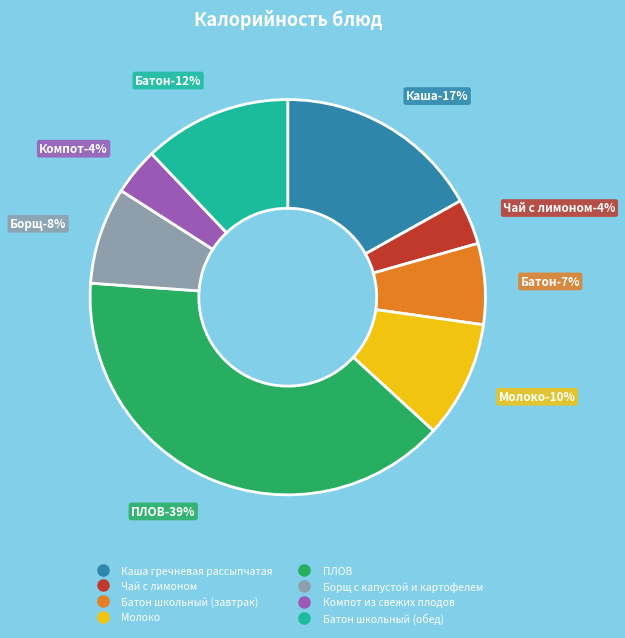

To the nearest percent, what is the average slice percentage?

12%